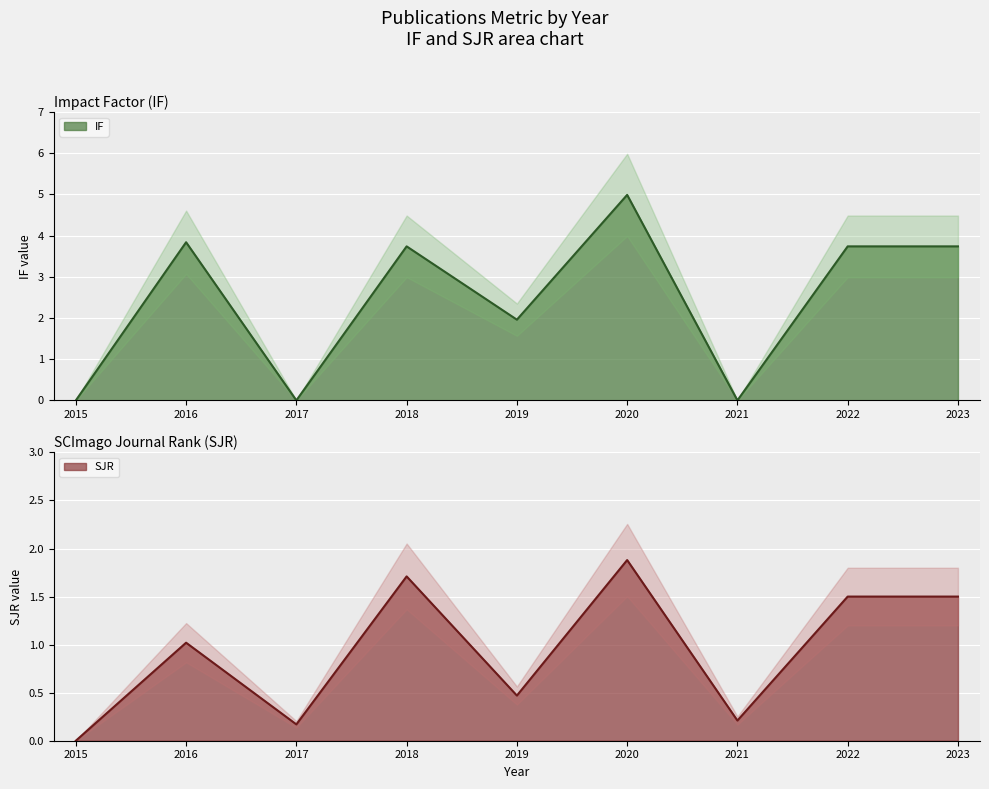

List the series in order of their overall mean, highest first.

IF, SJR